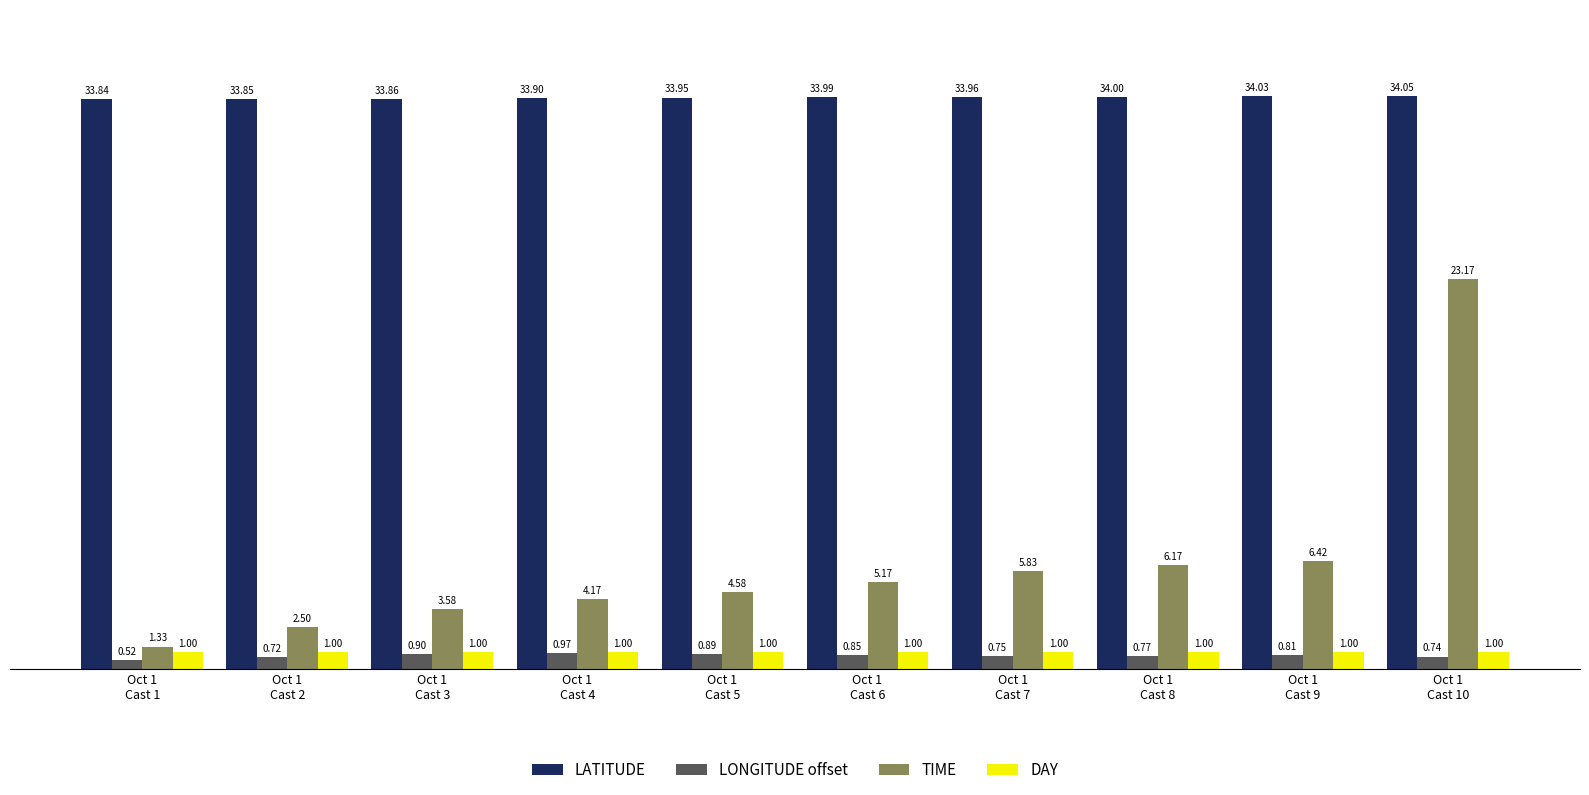

At how many categories does at least one series exceed 23?

10